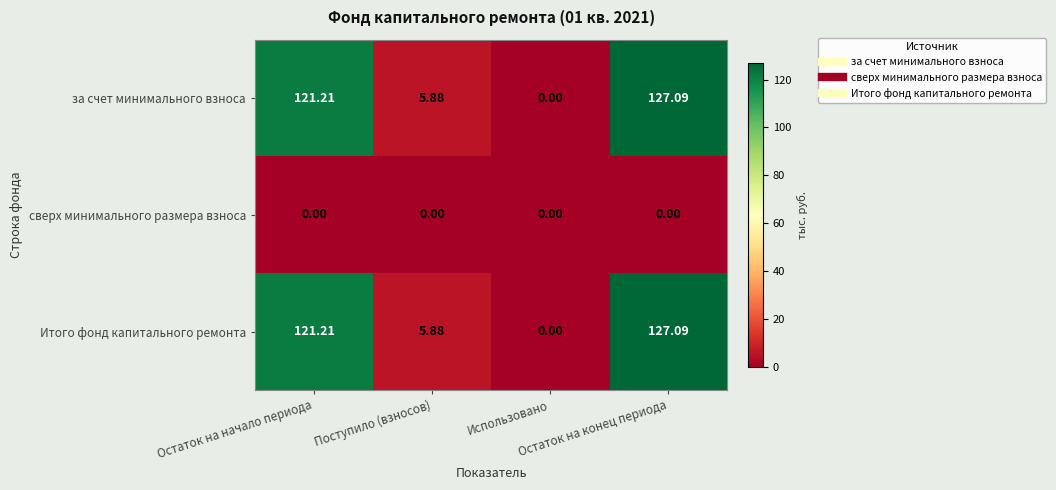

Rank the series at Поступило (взносов) from highest to lowest value.

за счет минимального взноса, Итого фонд капитального ремонта, сверх минимального размера взноса